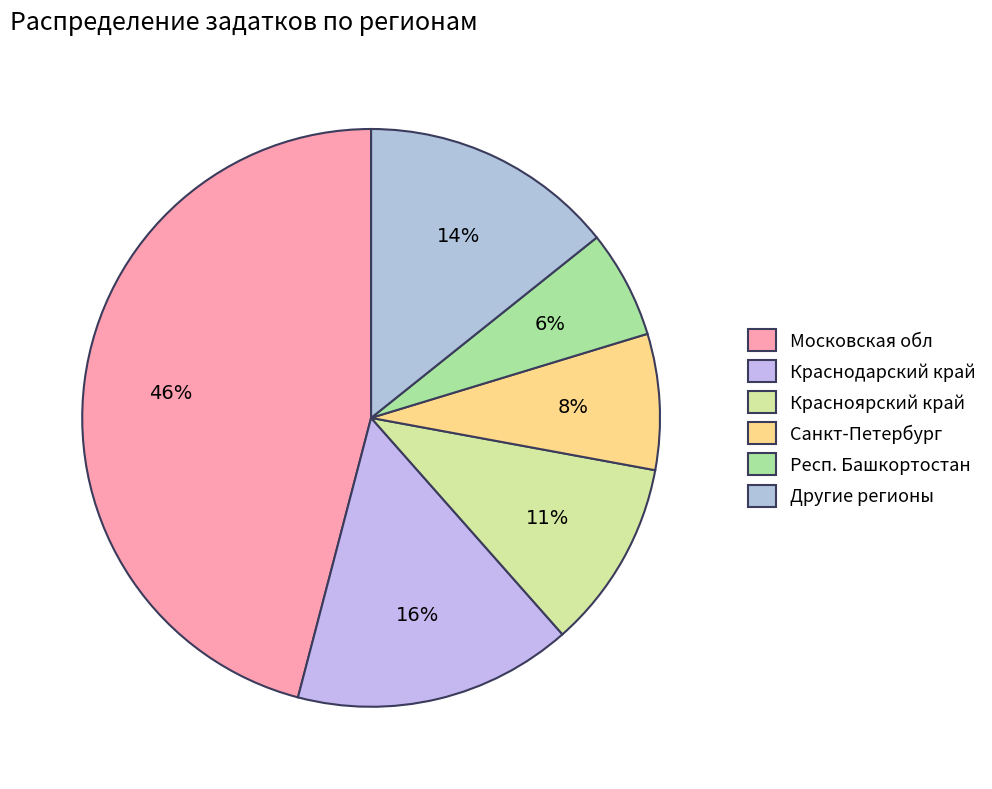

To the nearest percent, what is the difference between the largest and smallest slice percentages?

40%